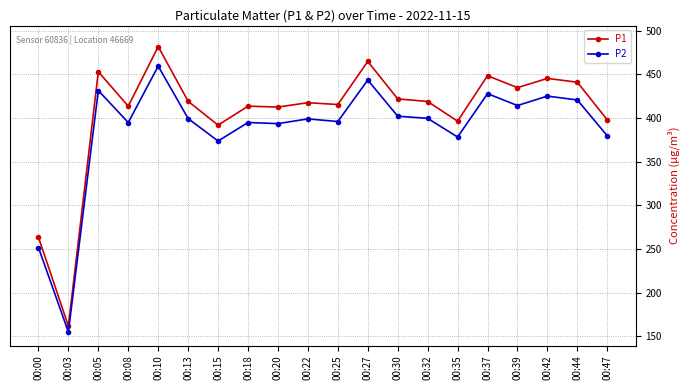

Count the number of categories in the chart.

20